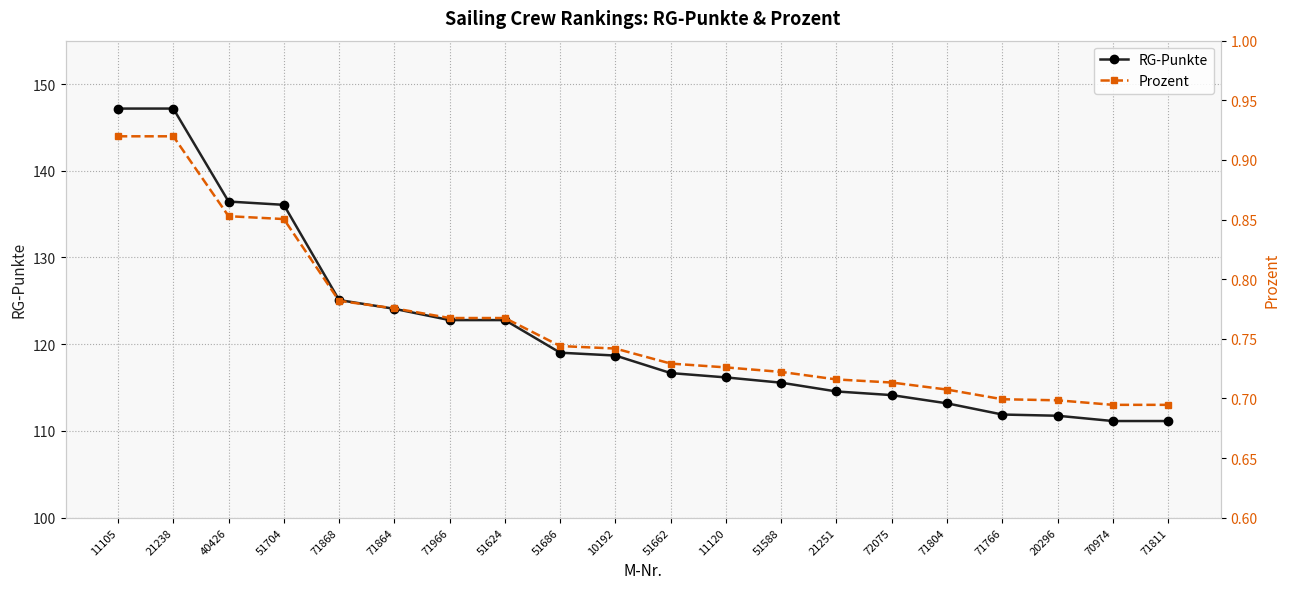

True or false: Prozent and RG-Punkte intersect in this chart.

False